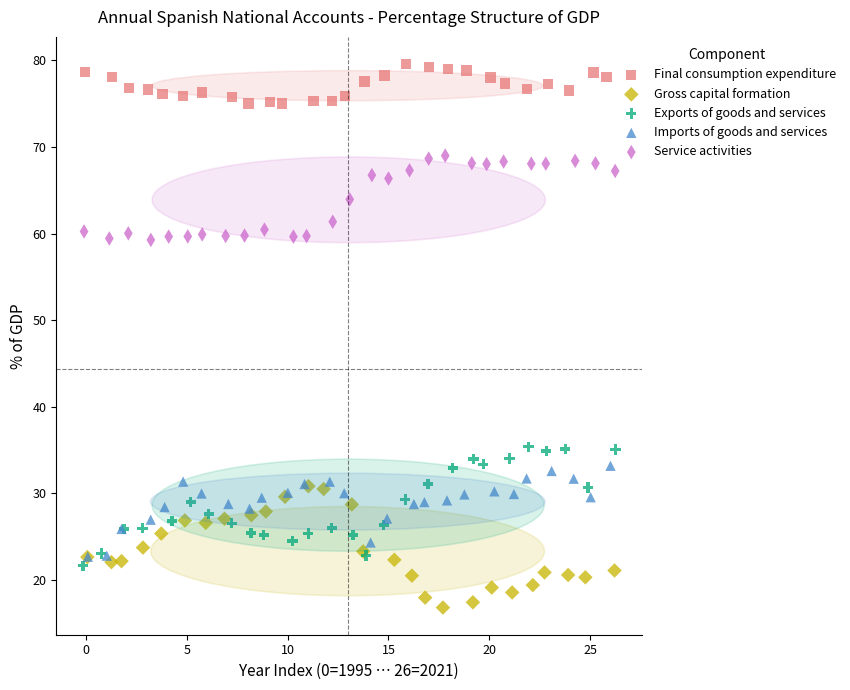

Which series contains the highest Y value?

Final consumption expenditure